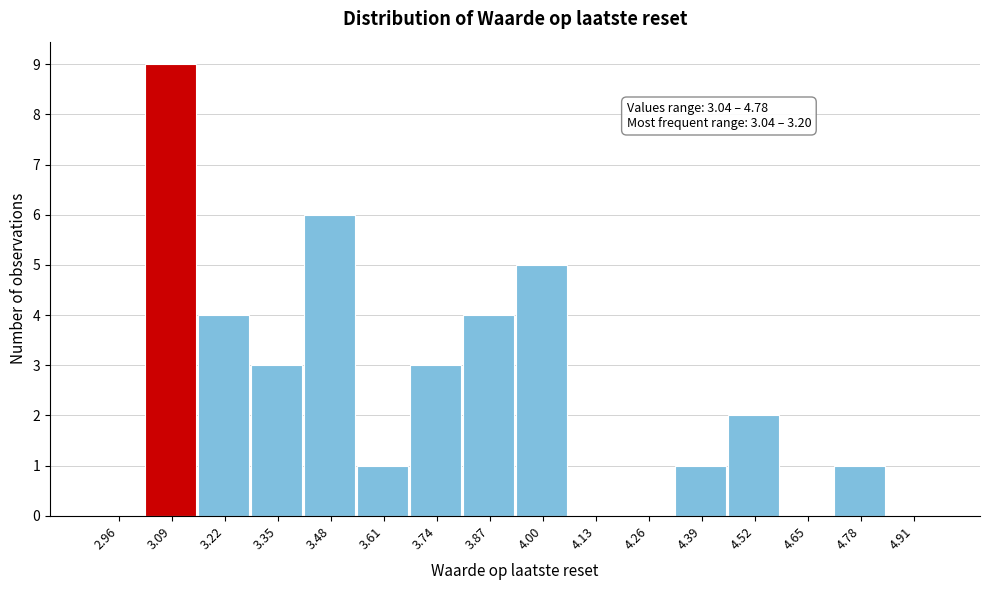

Which range on the x-axis has the tallest bar?

3.03 to 3.16